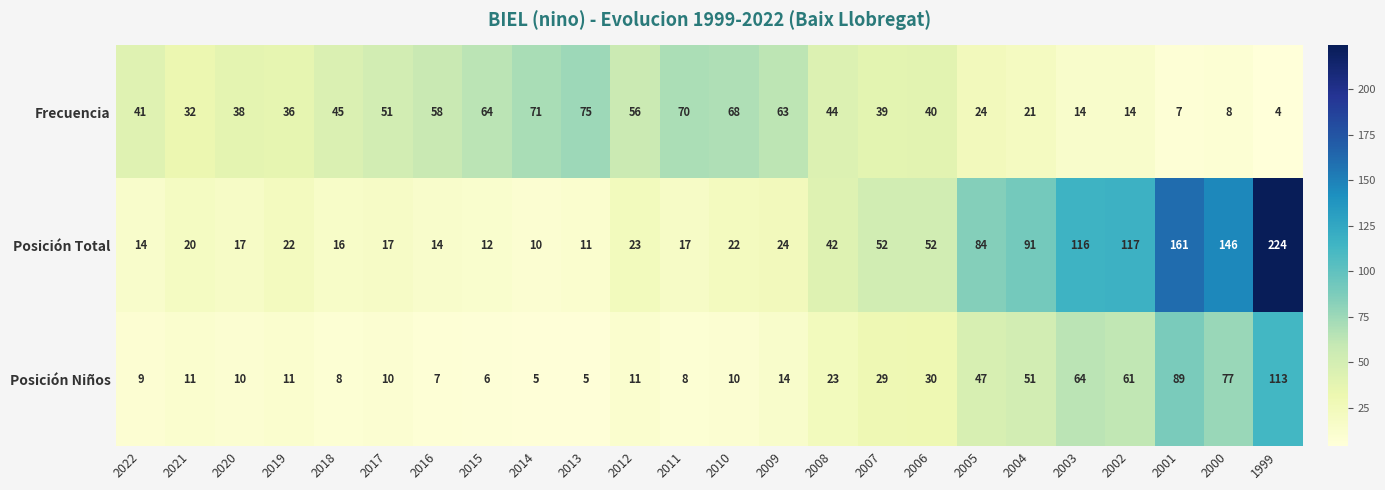

What is the difference between the Posición Niños values at 2002 and 2008?

38